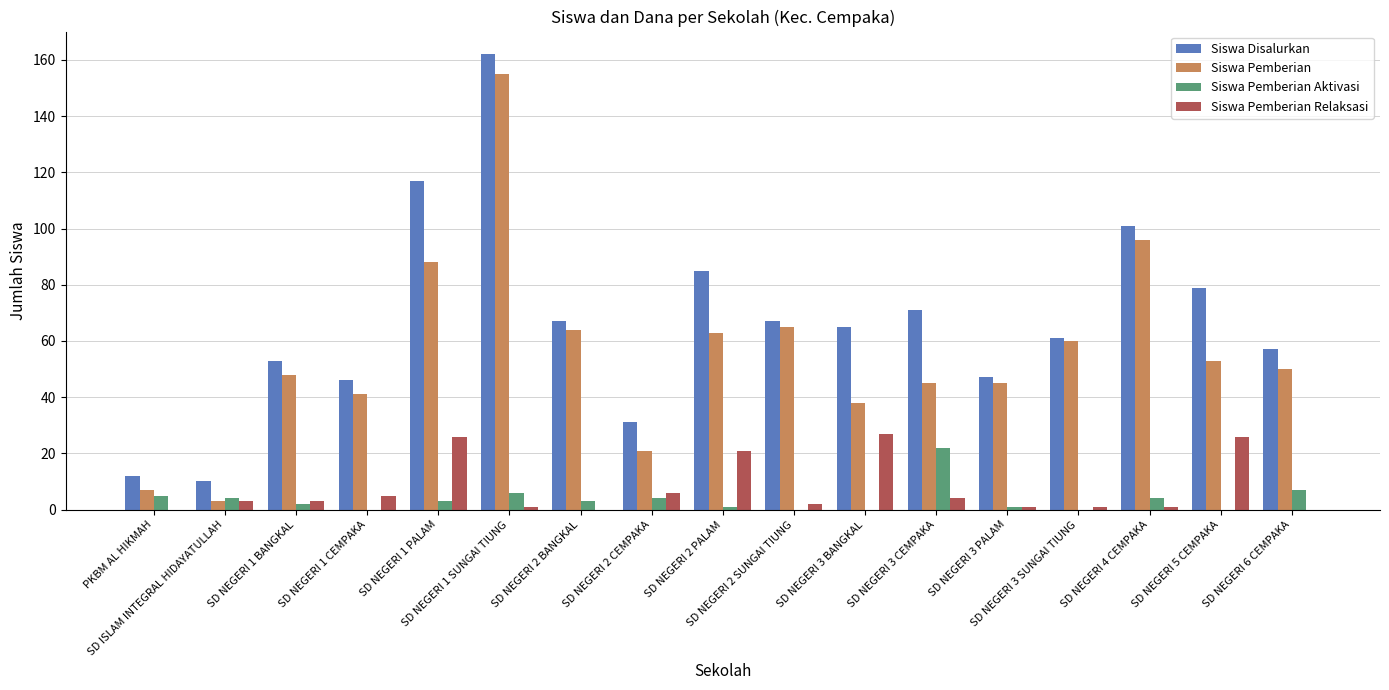

What is the sum of all Siswa Pemberian Relaksasi values?

127